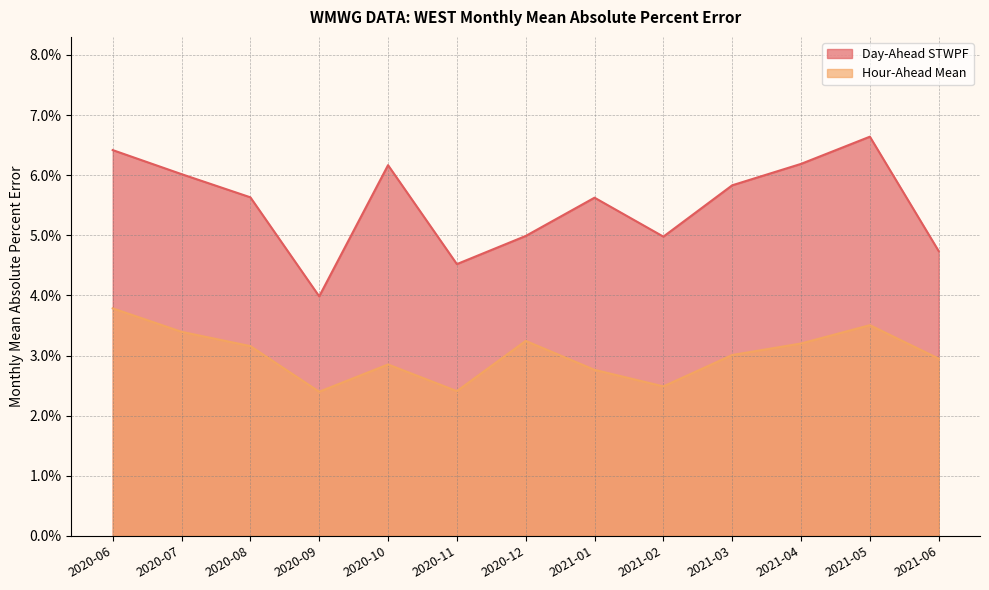

Rank the categories by Day-Ahead STWPF value from lowest to highest.

2020-09, 2020-11, 2021-06, 2021-02, 2020-12, 2021-01, 2020-08, 2021-03, 2020-07, 2020-10, 2021-04, 2020-06, 2021-05